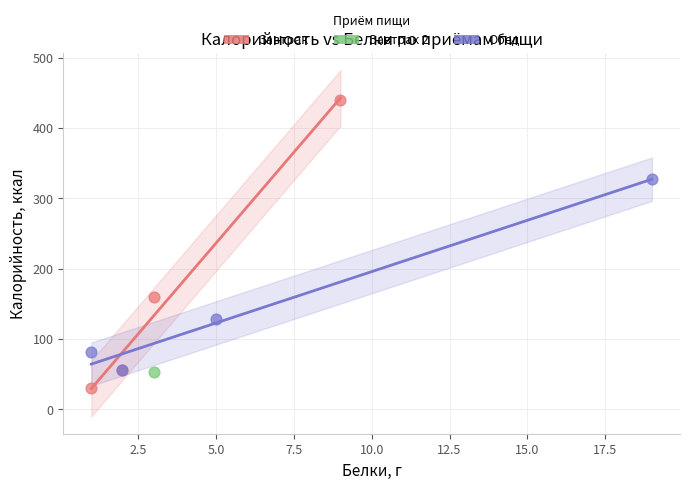

What are all the series names shown in the legend?

Завтрак, Завтрак 2, Обед